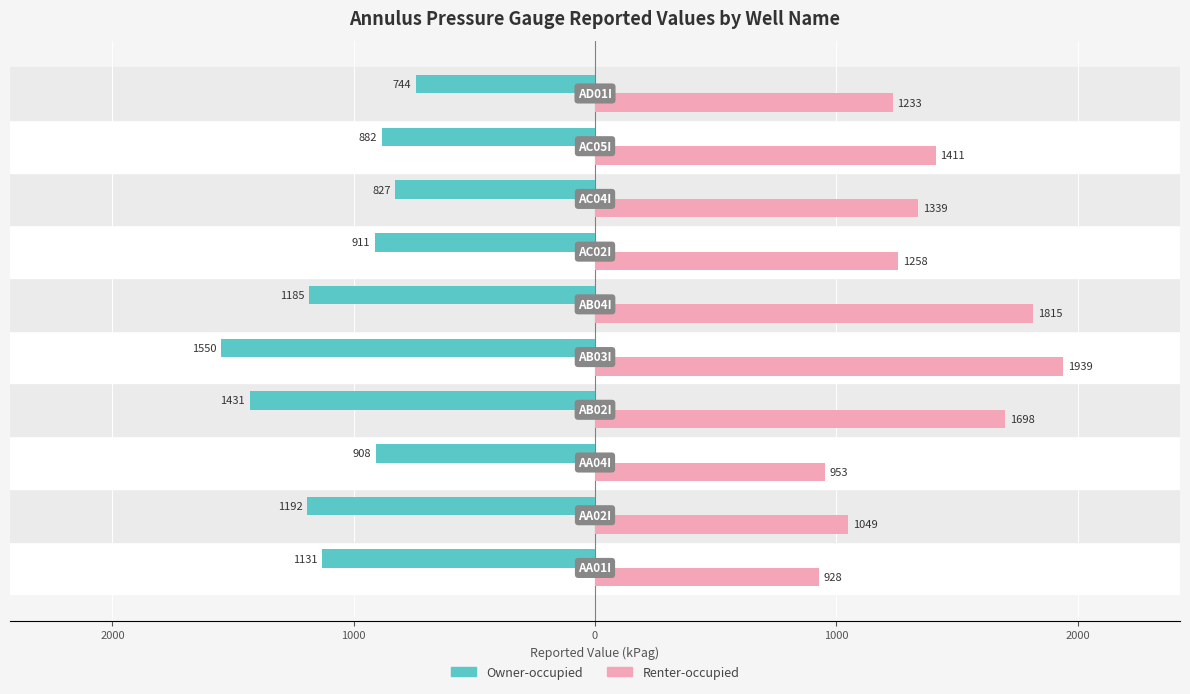

What are all the series names shown in the legend?

Owner-occupied, Renter-occupied